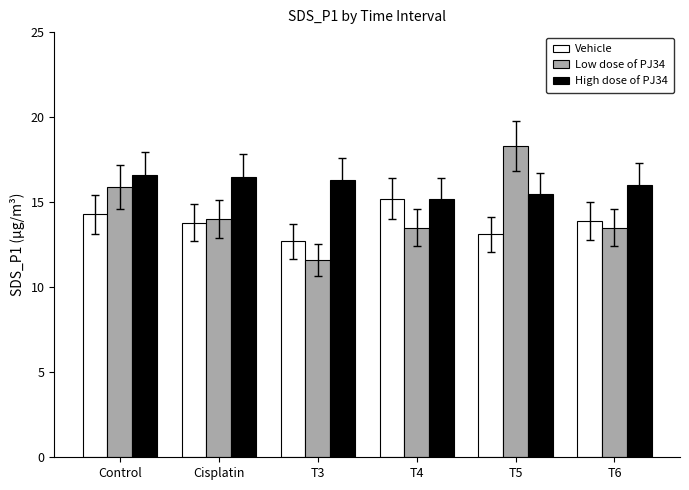

What is the difference between the maximum and minimum values in the Low dose of PJ34 series?

6.7